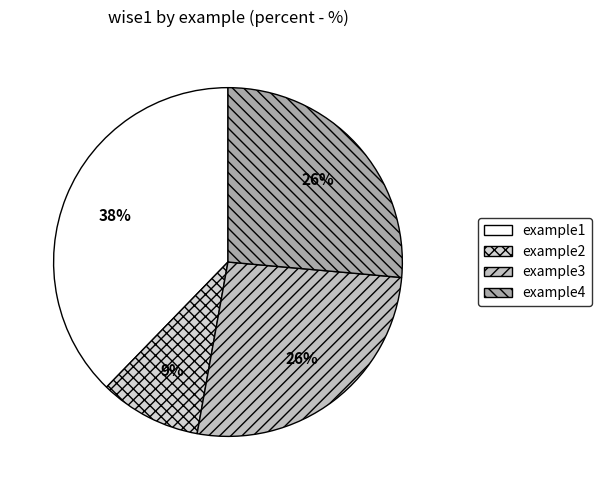

How many segments does this pie chart have?

4